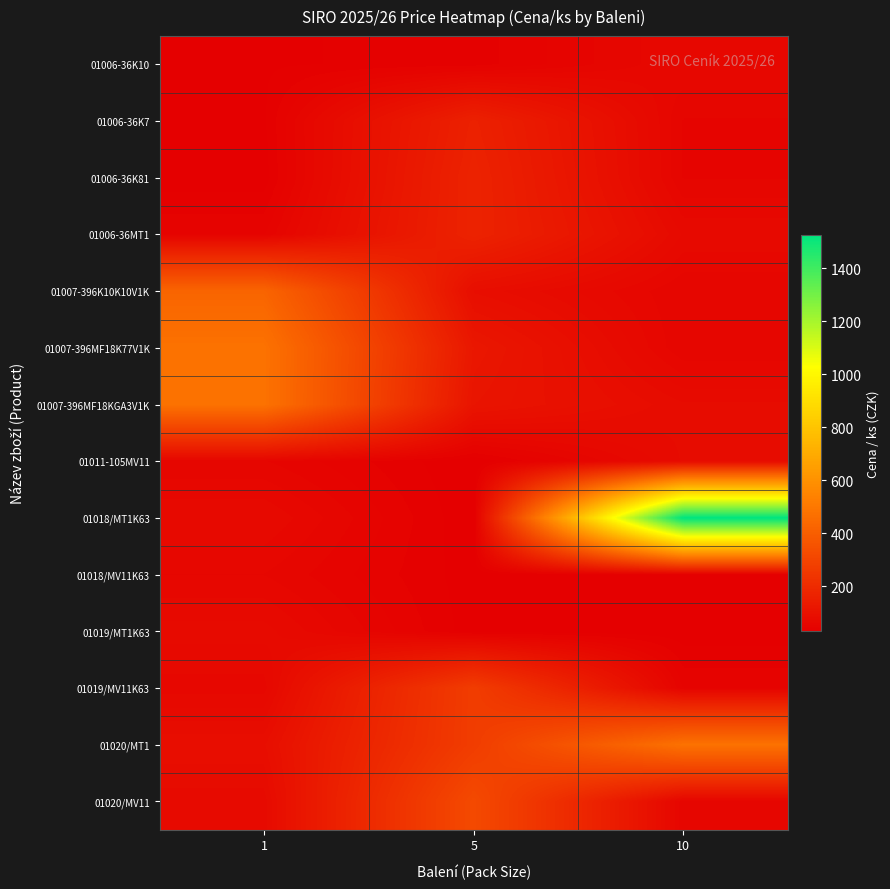

What is the minimum value shown in the chart?

31.2